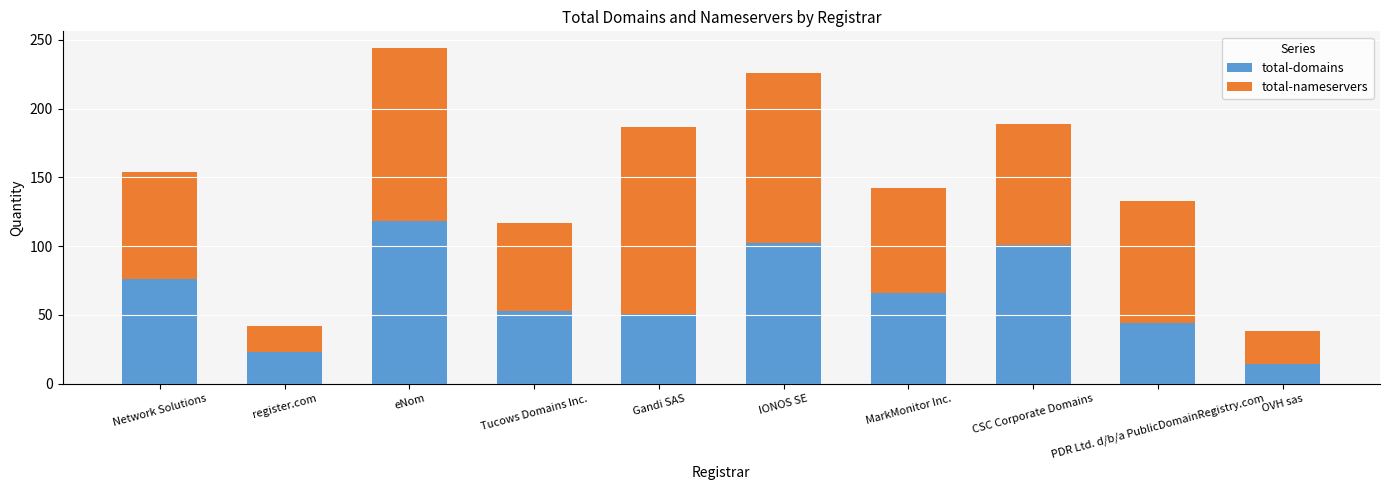

True or false: total-domains has a value of 102 at IONOS SE.

True